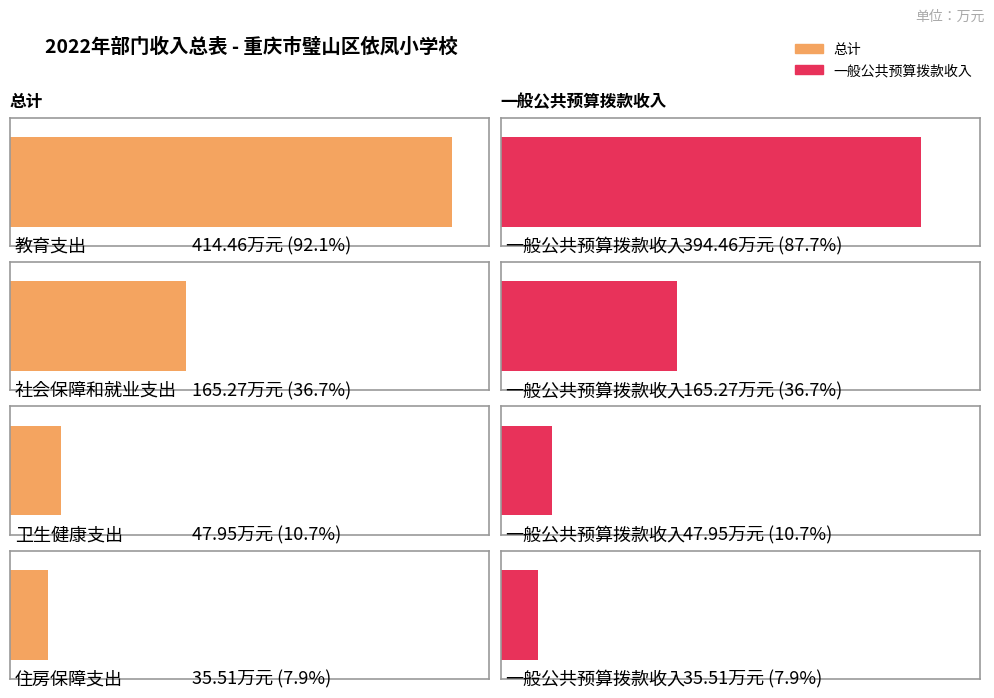

What is the sum of the 一般公共预算拨款收入 values at 社会保障和就业支出 and 教育支出?

559.7